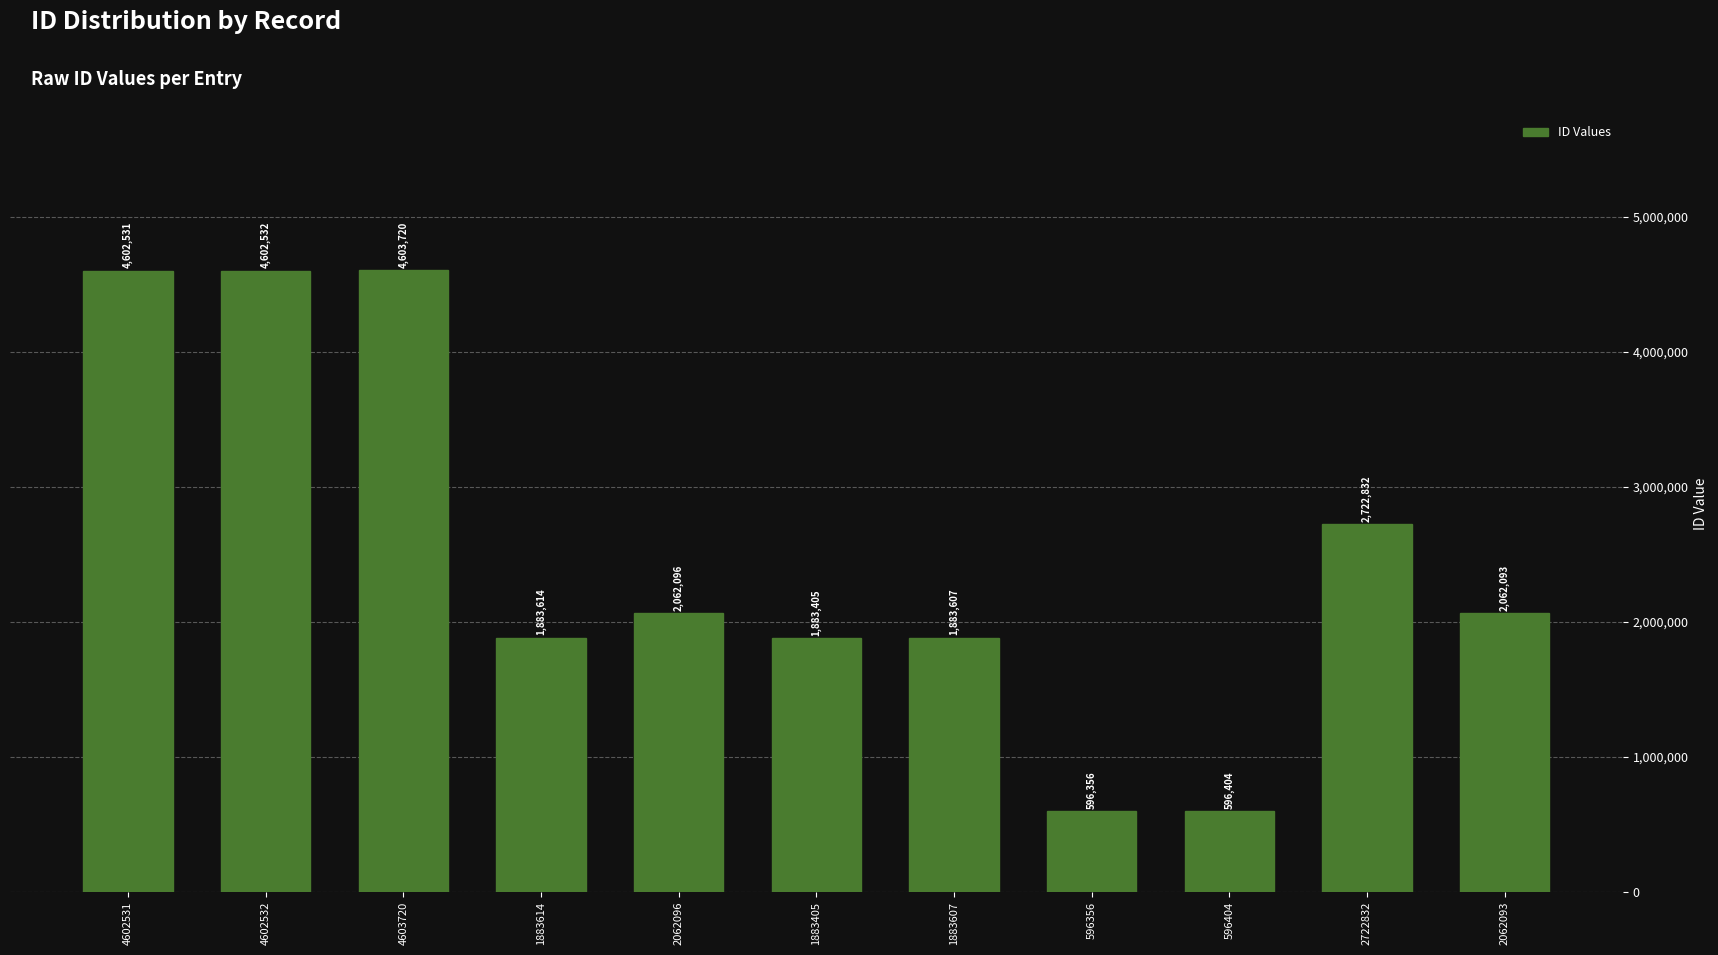

True or false: the data shows 4603720 at 4603720.

True